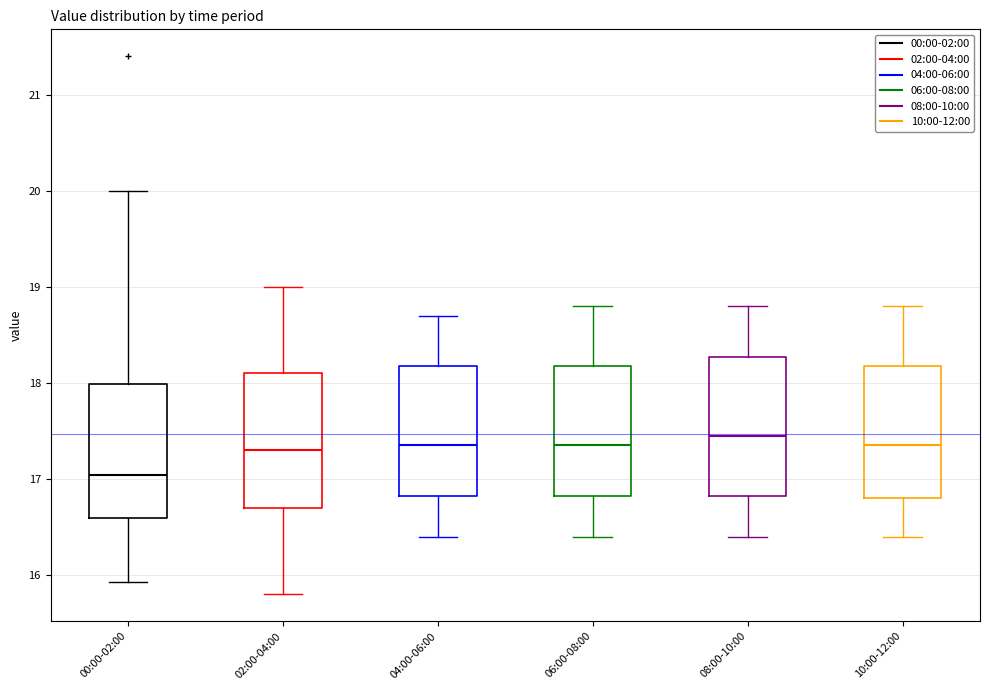

Reading left to right, transcribe this box plot: for each box, give where its median line is, the range the box spans, and where its two whiskers end, as read against the y-axis. The values are not printed on the chart, so give them approximately, as read against the axis.

00:00-02:00: median 17.0, box 16.6 to 18.0, whiskers 15.9 to 20.0
02:00-04:00: median 17.3, box 16.7 to 18.1, whiskers 15.8 to 19.0
04:00-06:00: median 17.4, box 16.8 to 18.2, whiskers 16.4 to 18.7
06:00-08:00: median 17.4, box 16.8 to 18.2, whiskers 16.4 to 18.8
08:00-10:00: median 17.5, box 16.8 to 18.3, whiskers 16.4 to 18.8
10:00-12:00: median 17.4, box 16.8 to 18.2, whiskers 16.4 to 18.8